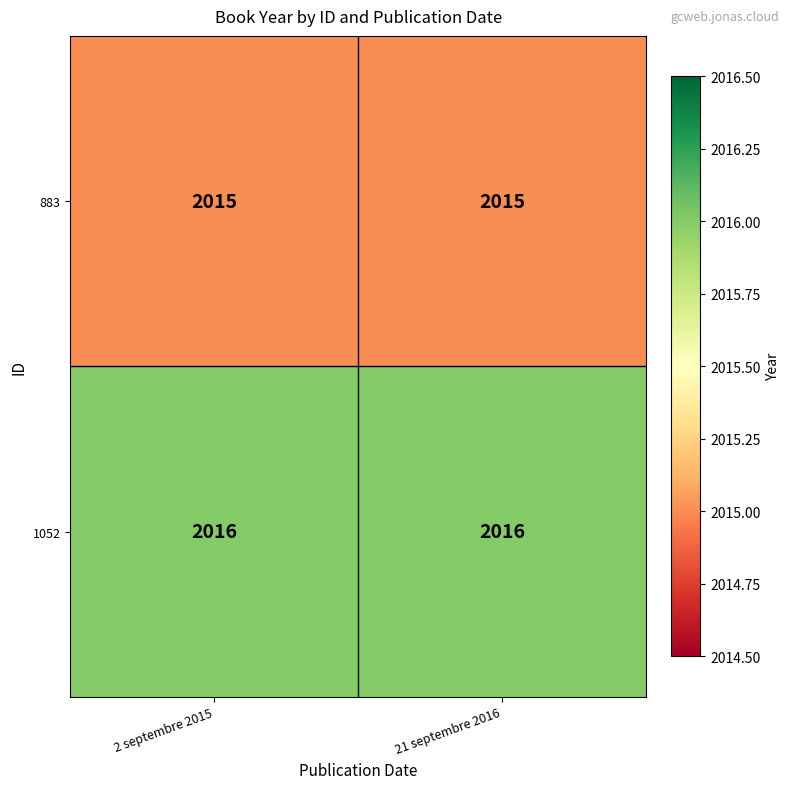

What is the greatest value displayed?

2016